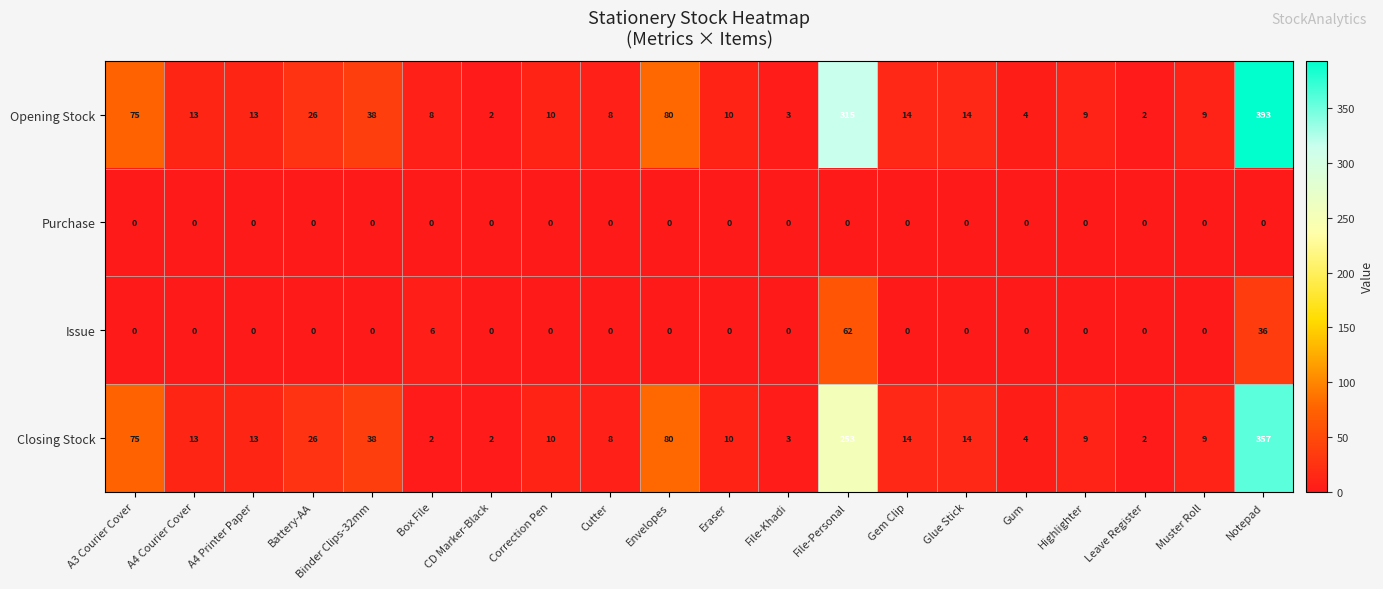

The value of Opening Stock at Gum is 4. True or false?

True